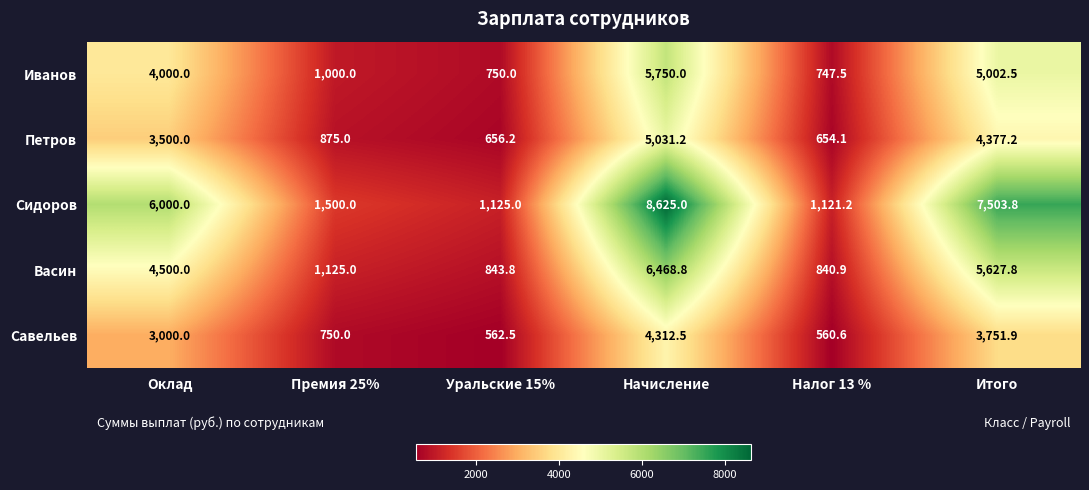

What is the greatest value displayed?

8625.0